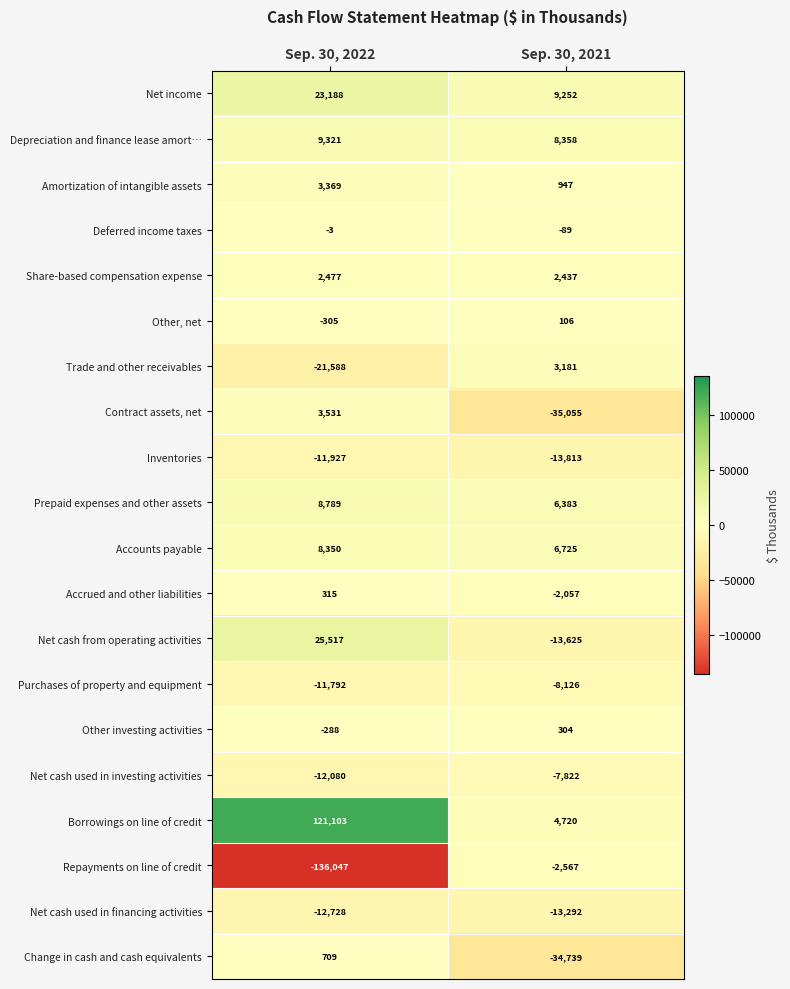

What is the total value across all series at Sep. 30, 2022?

-89